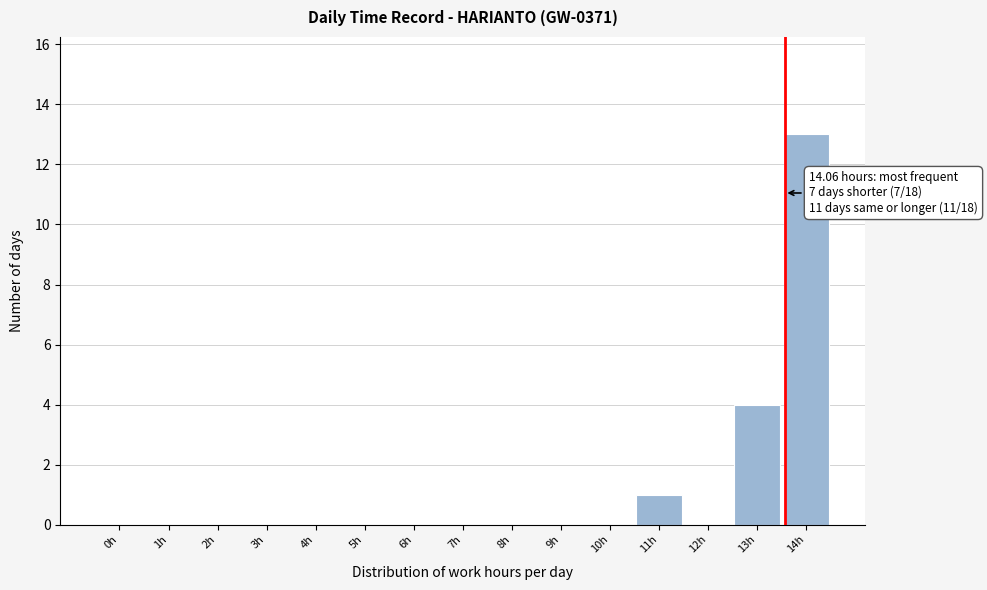

Reading left to right, what are all the values shown in this chart?

0h=0	1h=0	2h=0	3h=0	4h=0	5h=0	6h=0	7h=0	8h=0	9h=0	10h=0	11h=1	12h=0	13h=4	14h=13